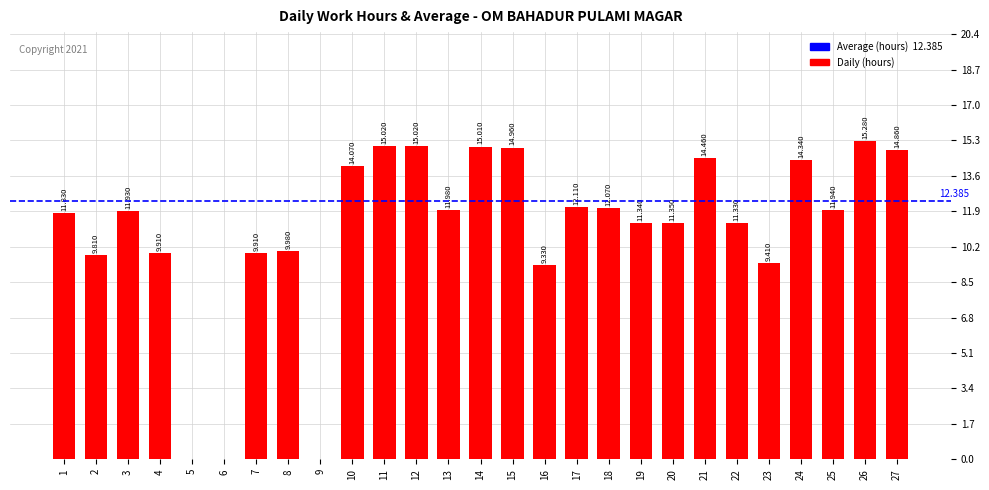

List the labels in order of value, smallest first.

5, 6, 9, 16, 23, 2, 4, 7, 8, 22, 19, 20, 1, 3, 25, 13, 18, 17, 10, 24, 21, 27, 15, 14, 11, 12, 26